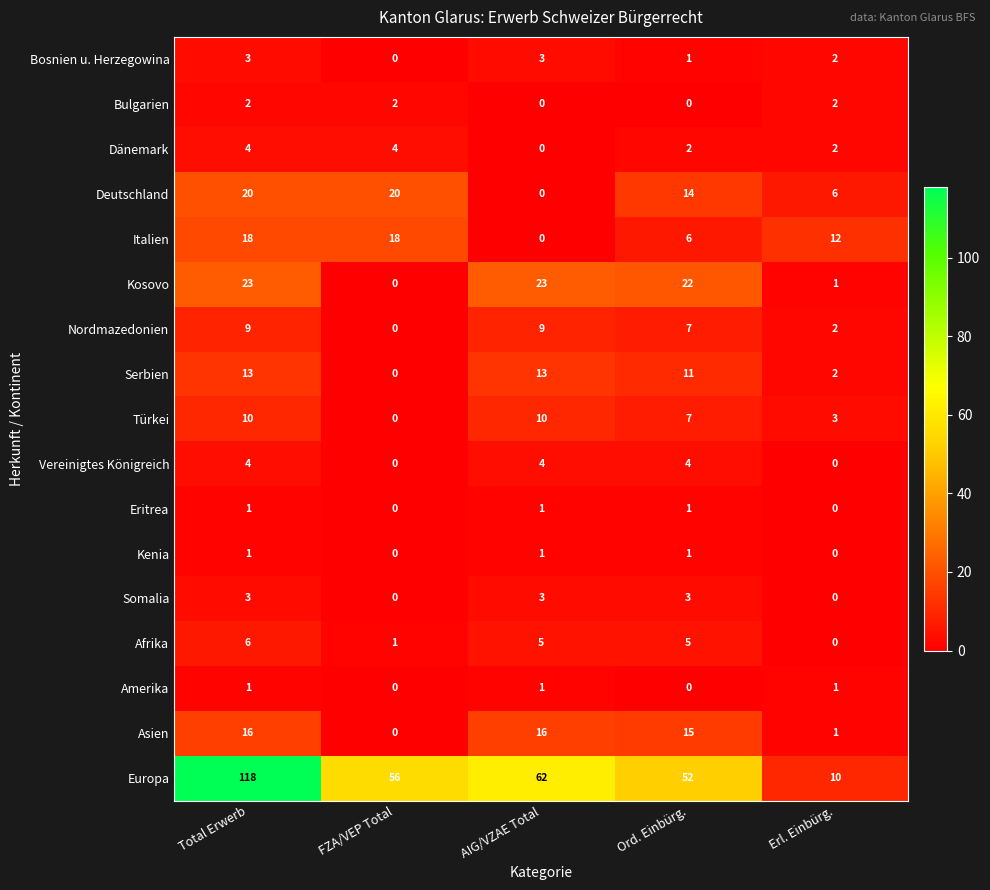

Read the Italien value at FZA/VEP Total, to the nearest 5.

20